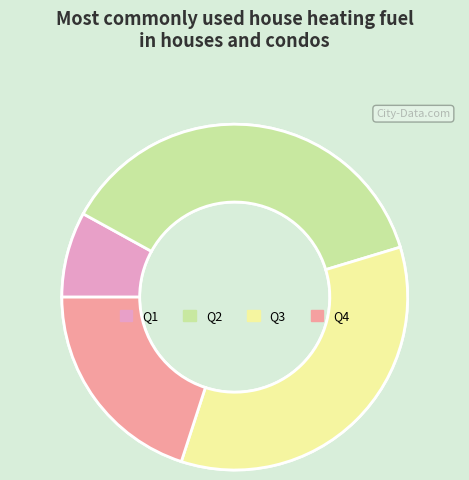

Is Q2 the majority of the pie?

No